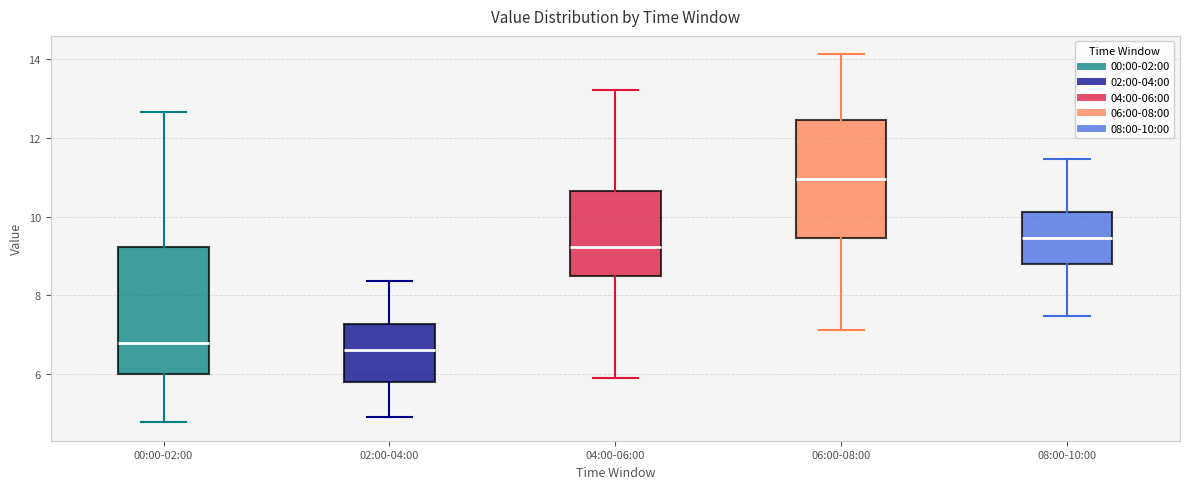

Reading left to right, read every box against the y-axis: the position of its median line, the range the box covers, and the ends of its whiskers. The values are not printed on the chart, so give them approximately, as read against the axis.

00:00-02:00: median 6.8, box 6.0 to 9.2, whiskers 4.8 to 12.6
02:00-04:00: median 6.6, box 5.8 to 7.2, whiskers 5.0 to 8.4
04:00-06:00: median 9.2, box 8.4 to 10.6, whiskers 6.0 to 13.2
06:00-08:00: median 11.0, box 9.4 to 12.4, whiskers 7.2 to 14.2
08:00-10:00: median 9.4, box 8.8 to 10.2, whiskers 7.4 to 11.4